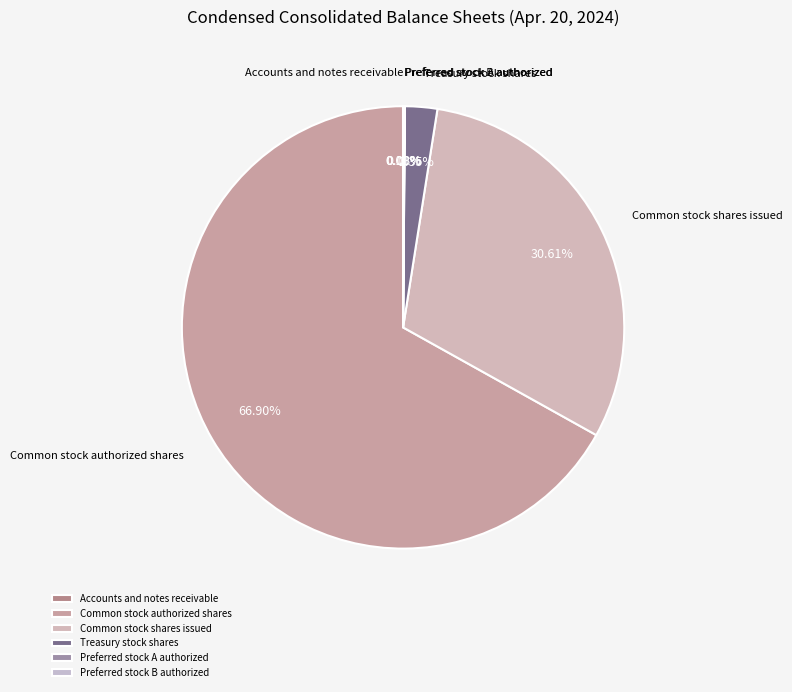

What is the largest slice in the pie chart?

Common stock authorized shares